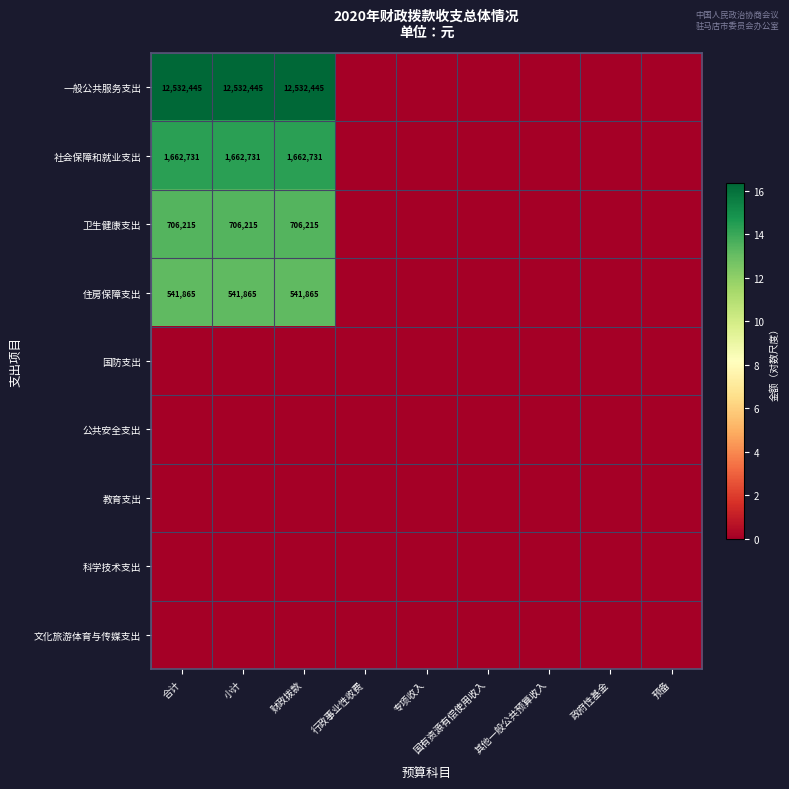

The value of 一般公共服务支出 at 小计 is 8006540. True or false?

False